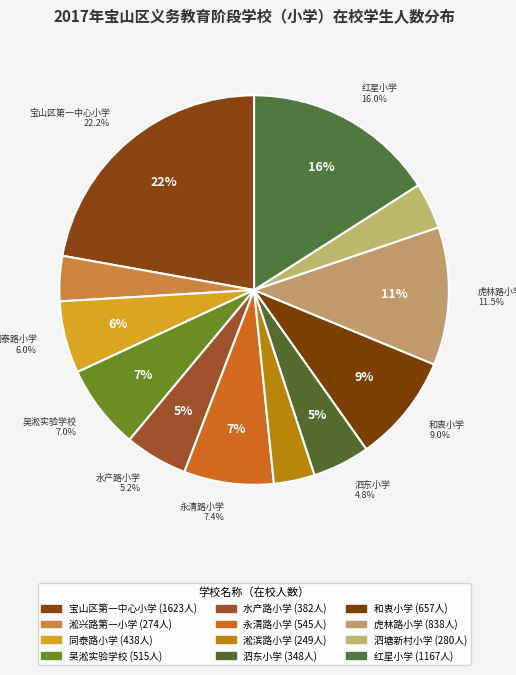

Combined, what portion of the pie is 泗塘新村小学 and 淞兴路第一小学?

7.6%